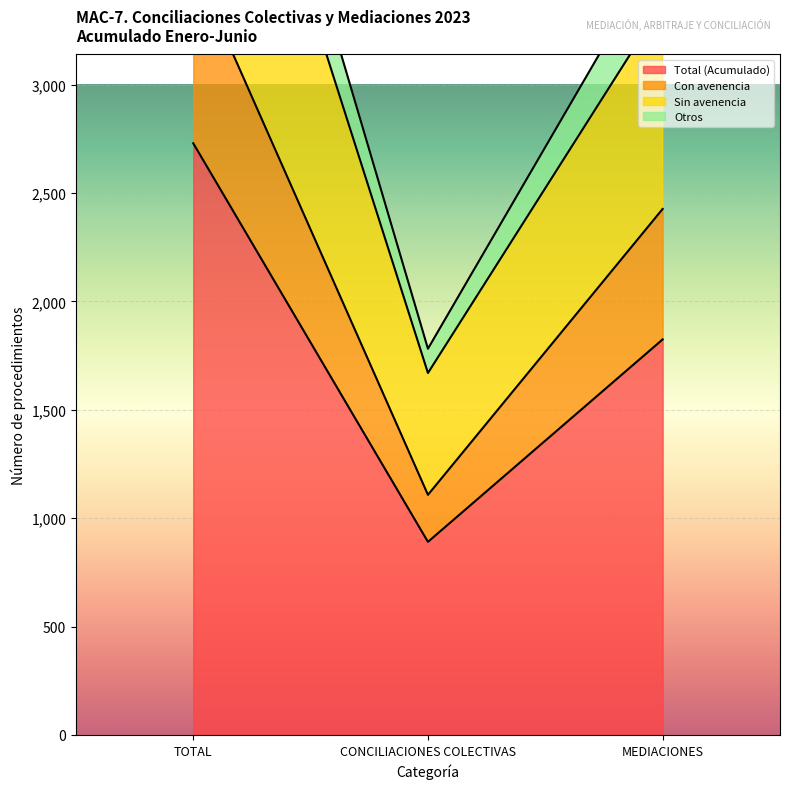

How many data points in Sin avenencia are less than 3376?

1